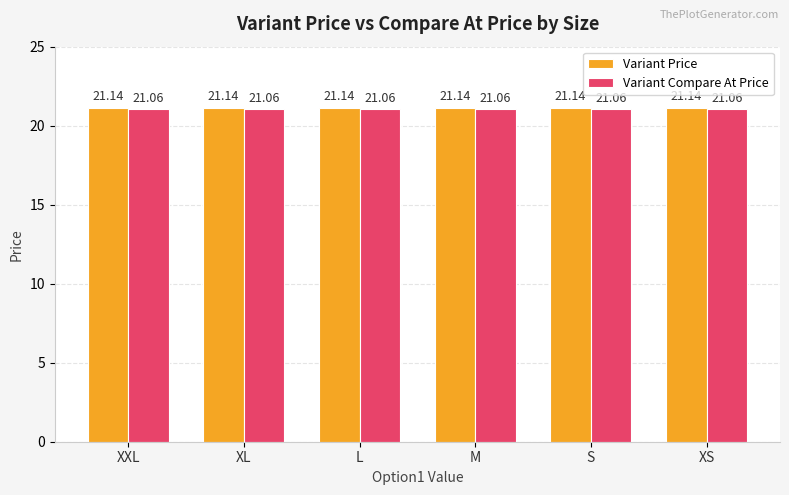

Does the chart contain stacked bars?

No